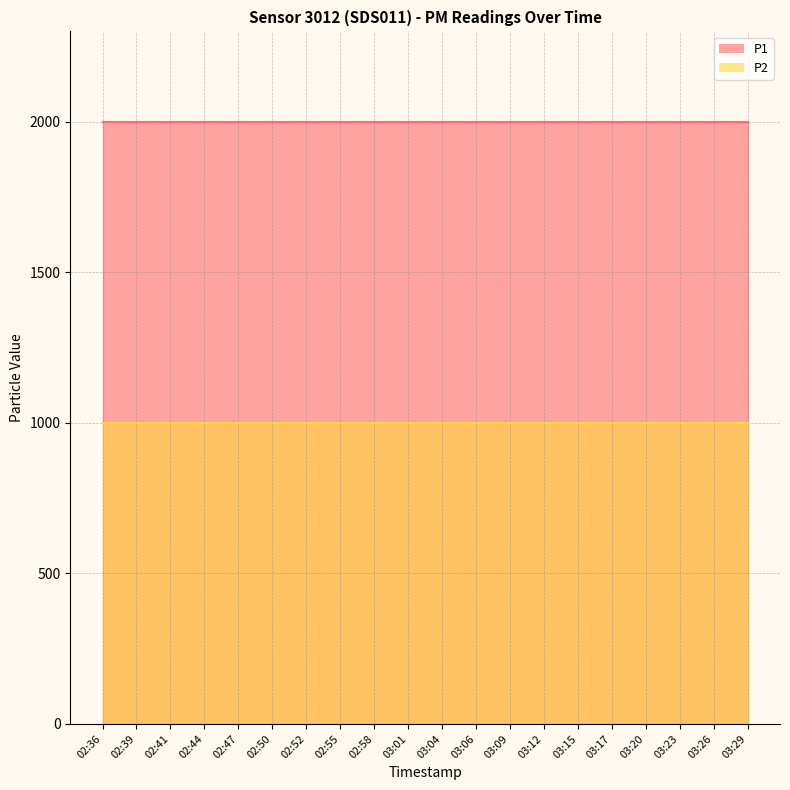

What are all the series names shown in the legend?

P1, P2